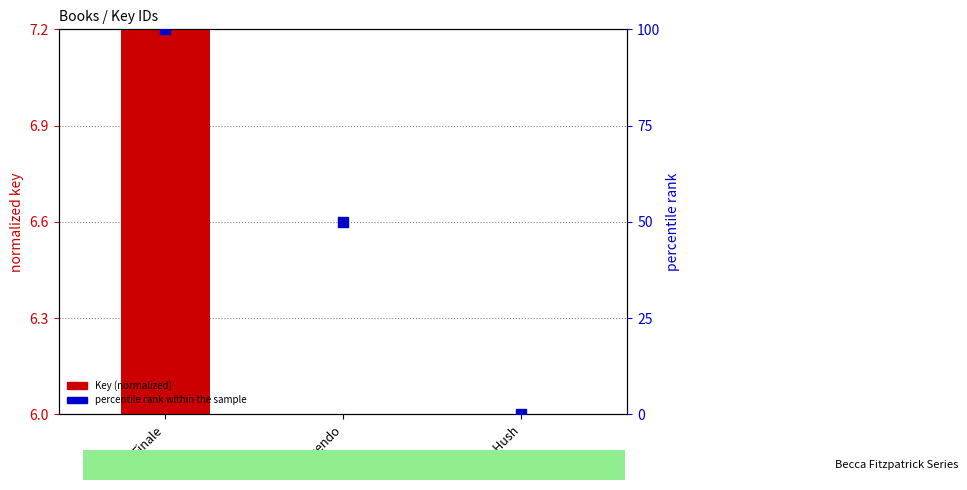

At which category is the sum across all series the highest?

Finale